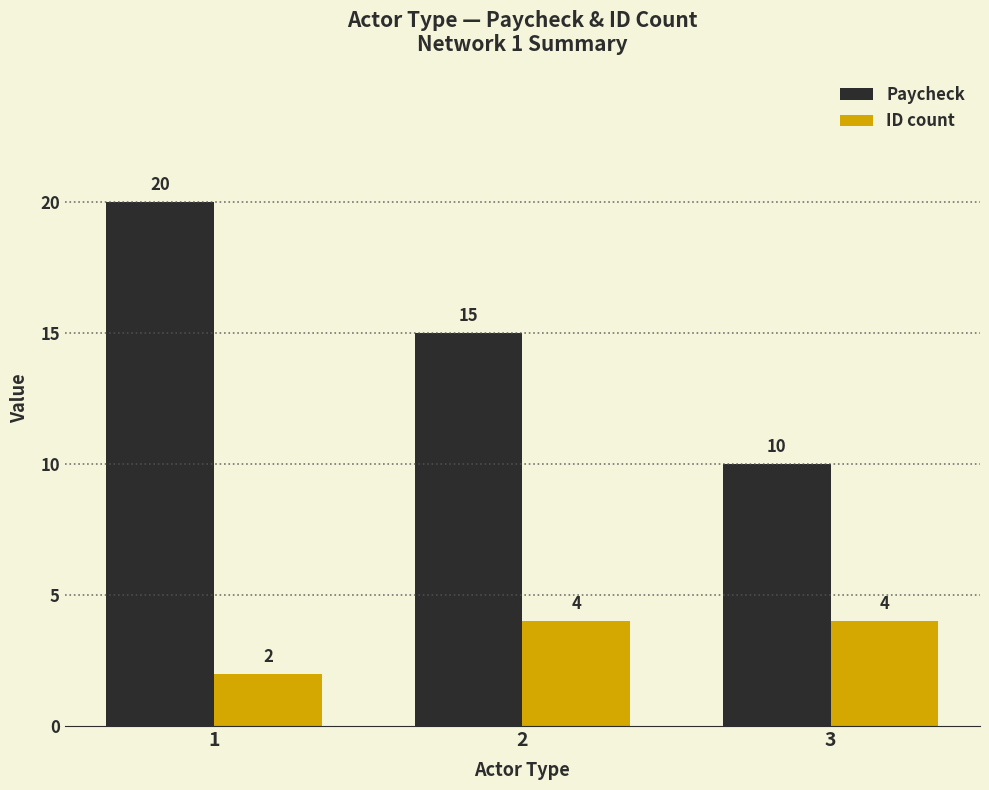

What is the difference between the ID count values at 2 and 1?

2